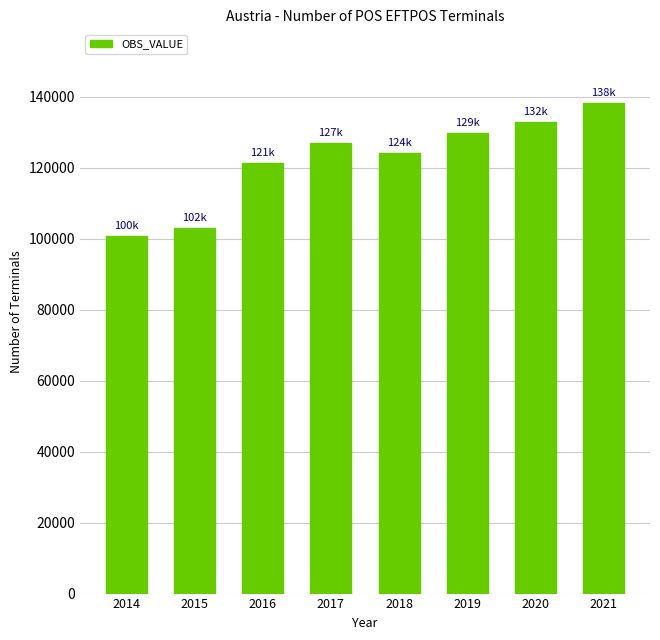

How many bars are there in total?

8